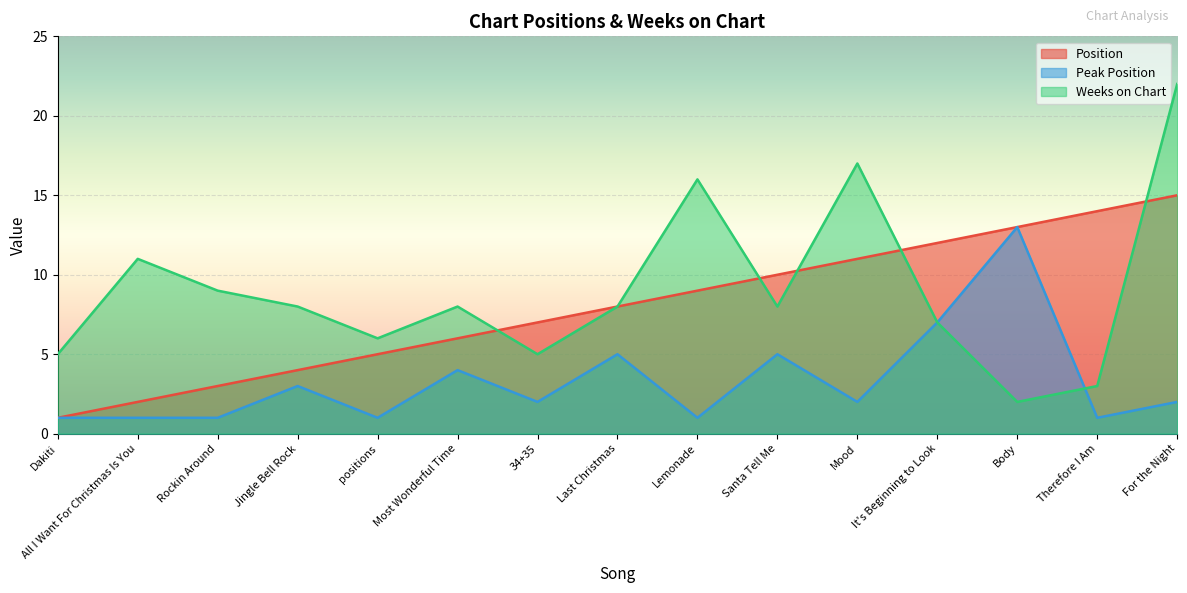

Reading left to right, transcribe all the data shown in this chart.

Position: 1	2	3	4	5	6	7	8	9	10	11	12	13	14	15
Peak Position: 1	1	1	3	1	4	2	5	1	5	2	7	13	1	2
Weeks on Chart: 5	11	9	8	6	8	5	8	16	8	17	7	2	3	22